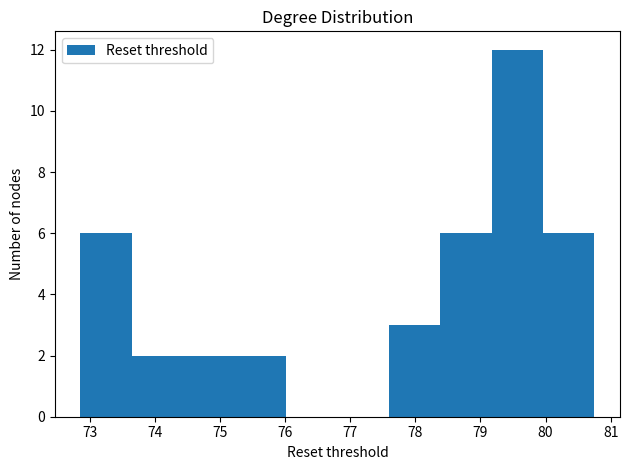

How tall is the bar that spans 75.2 to 76.0 on the x-axis? Neither the bar edges nor the heights are printed on the chart, so give them approximately, as read against the axes.

2